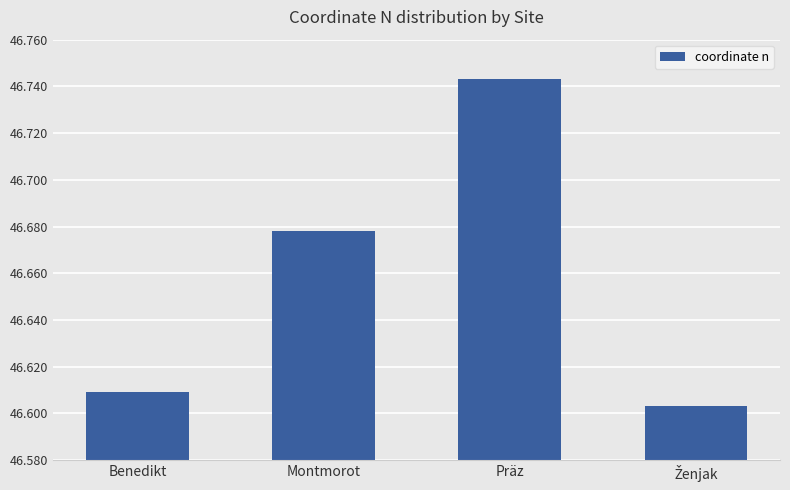

What is the sum of the values at Benedikt and Montmorot?

93.3